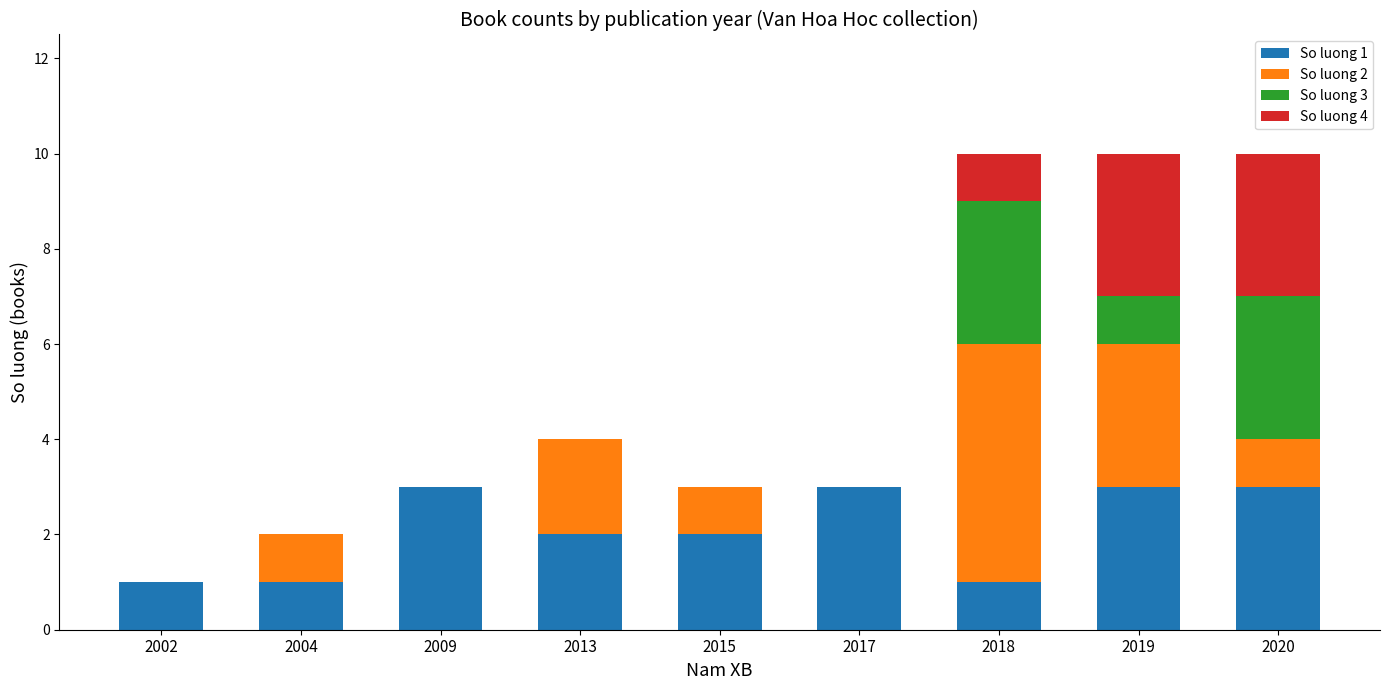

What is the total value across all series at 2015?

3